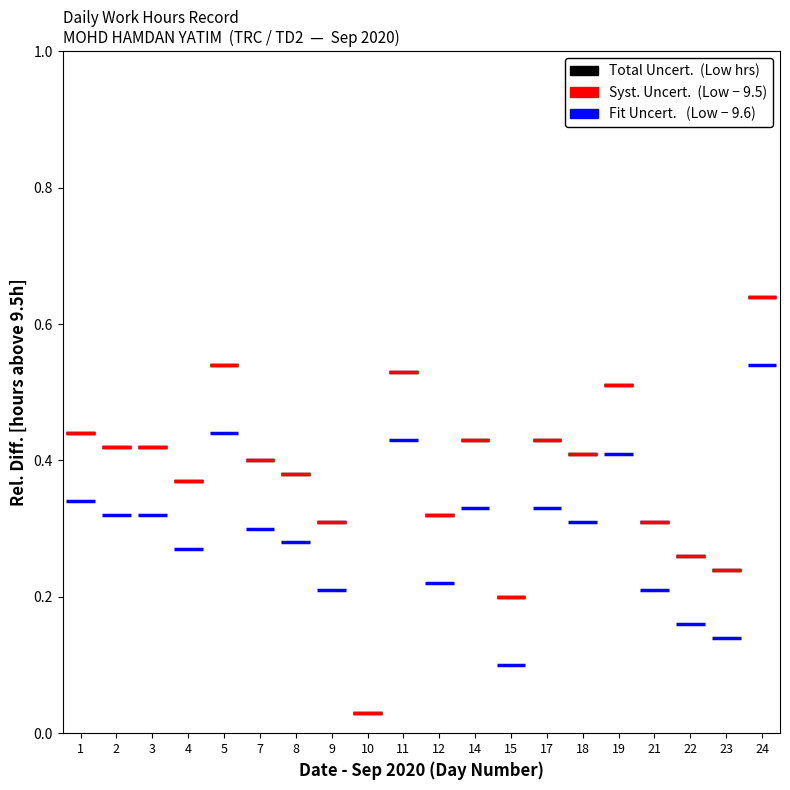

Are the bars grouped side by side (vs. stacked)?

No